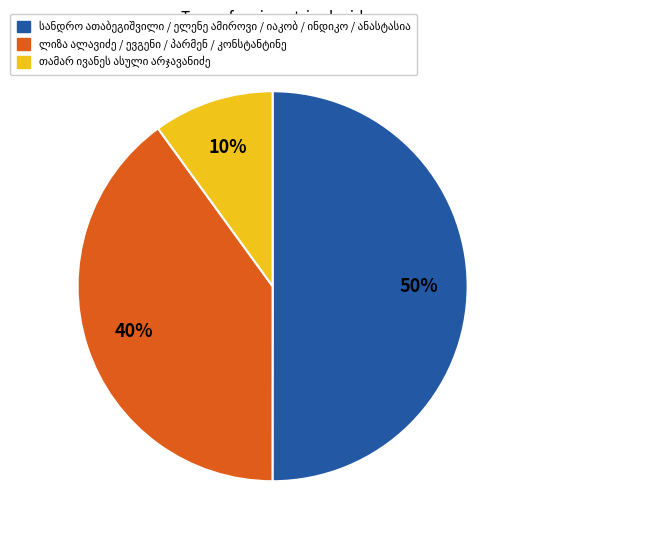

To the nearest percent, what is the average slice percentage?

33%